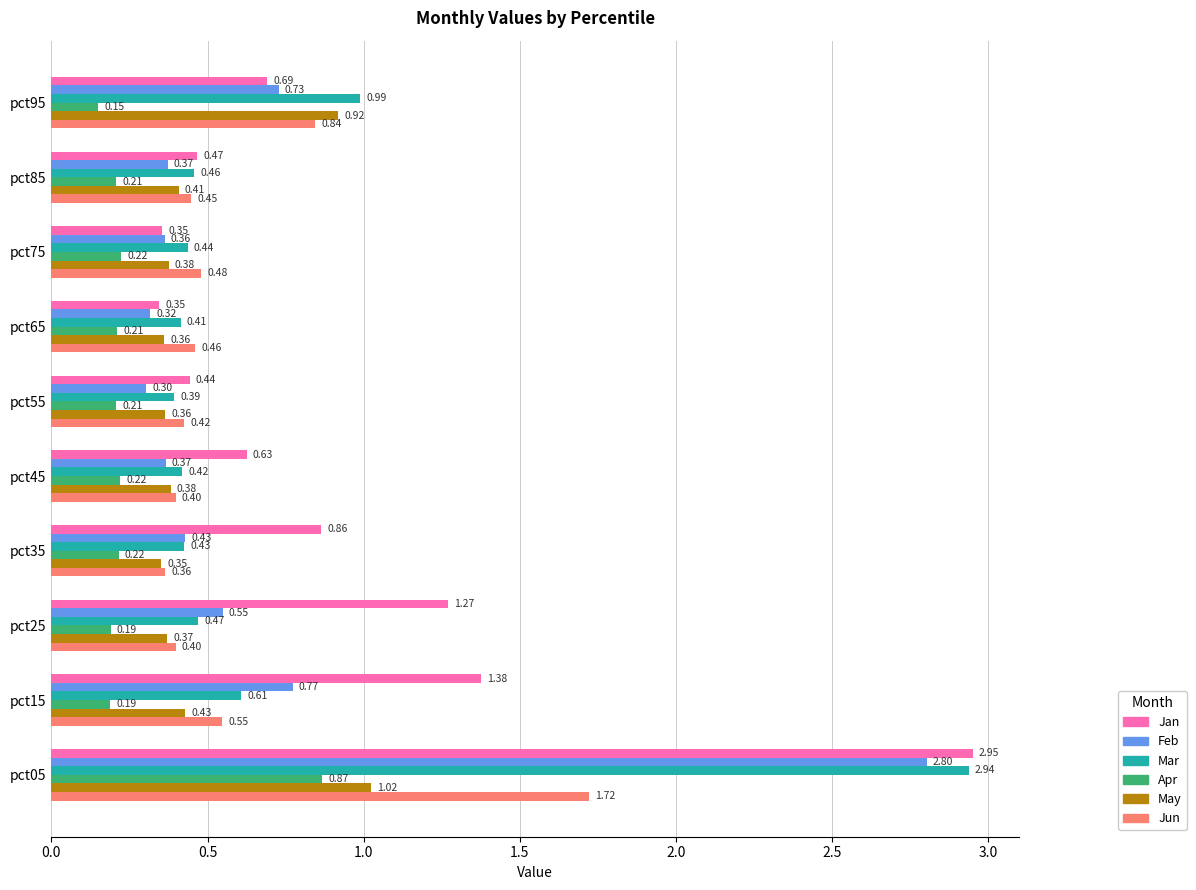

Which series has the largest range (max minus min)?

Jan